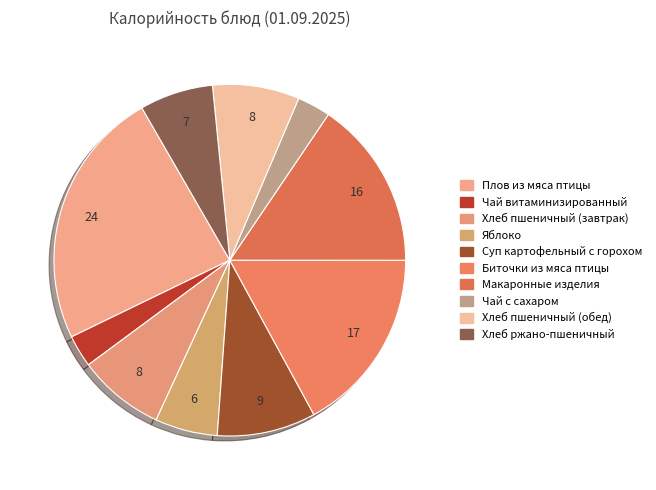

Rank the categories by value from highest to lowest.

Плов из мяса птицы, Биточки из мяса птицы, Макаронные изделия, Суп картофельный с горохом, Хлеб пшеничный (завтрак), Хлеб пшеничный (обед), Хлеб ржано-пшеничный, Яблоко, Чай с сахаром, Чай витаминизированный